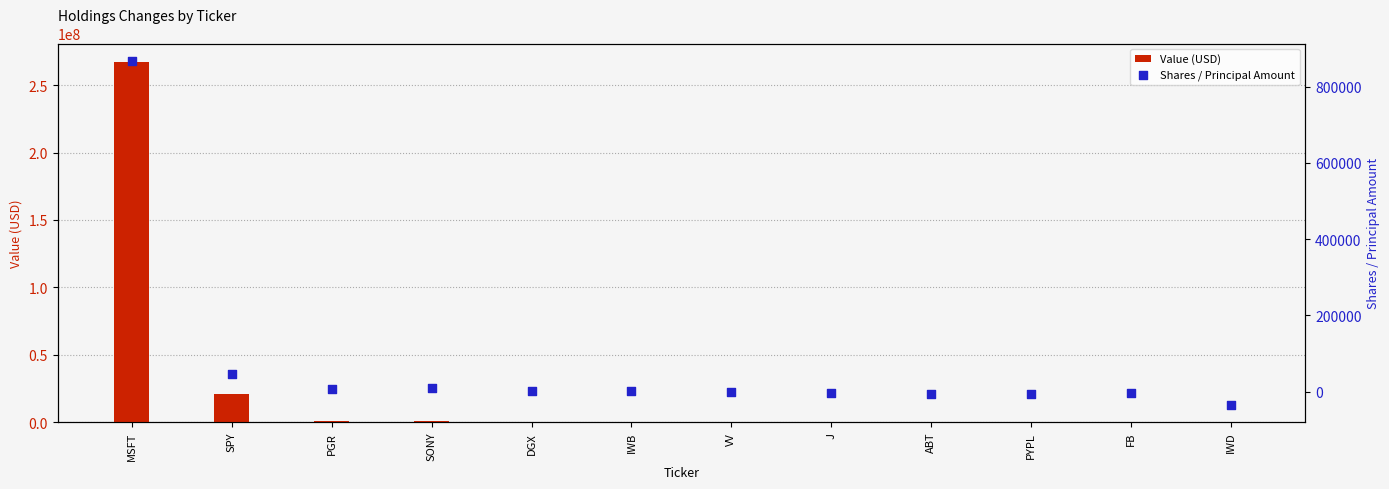

Is the value of Shares / Principal Amount at PGR greater than the value of Value (USD) at IWB?

No